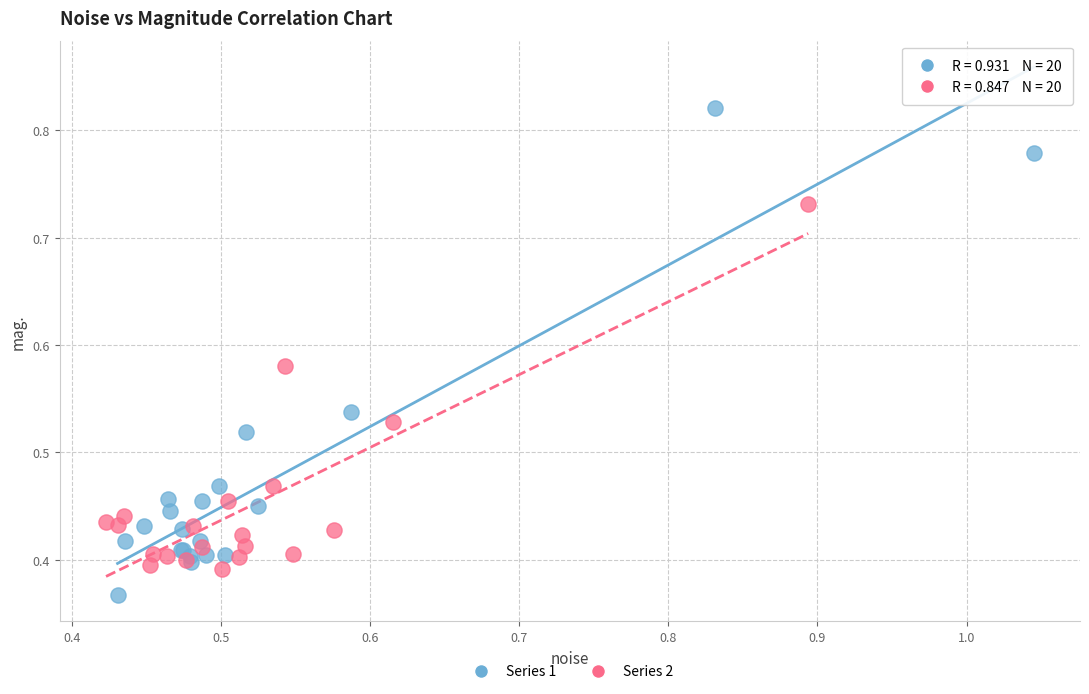

Which series has the largest Y range (max minus min)?

Series 1